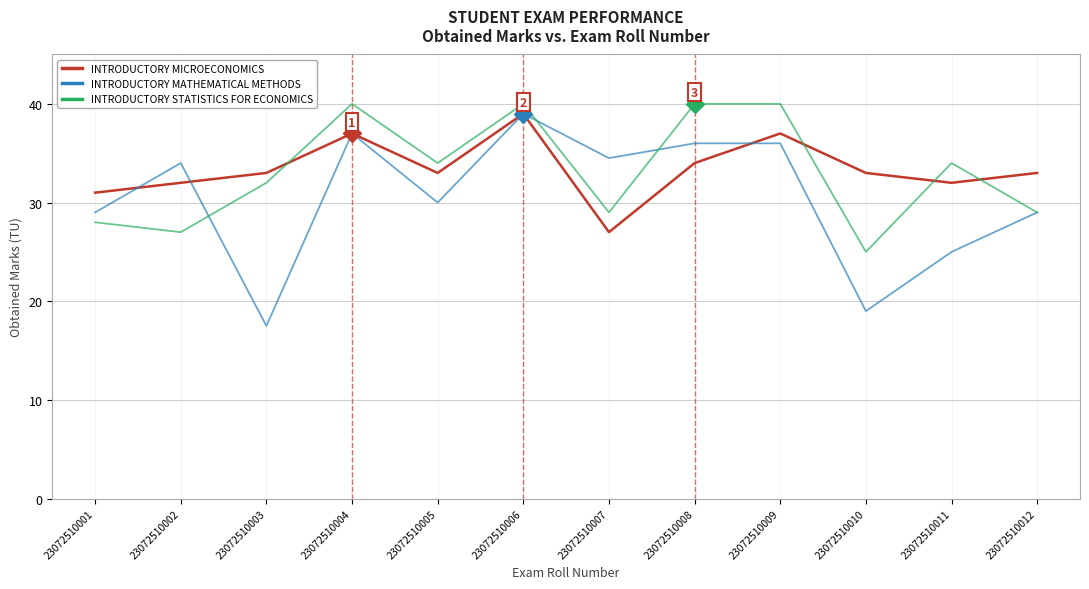

What is the greatest value displayed?

40.0